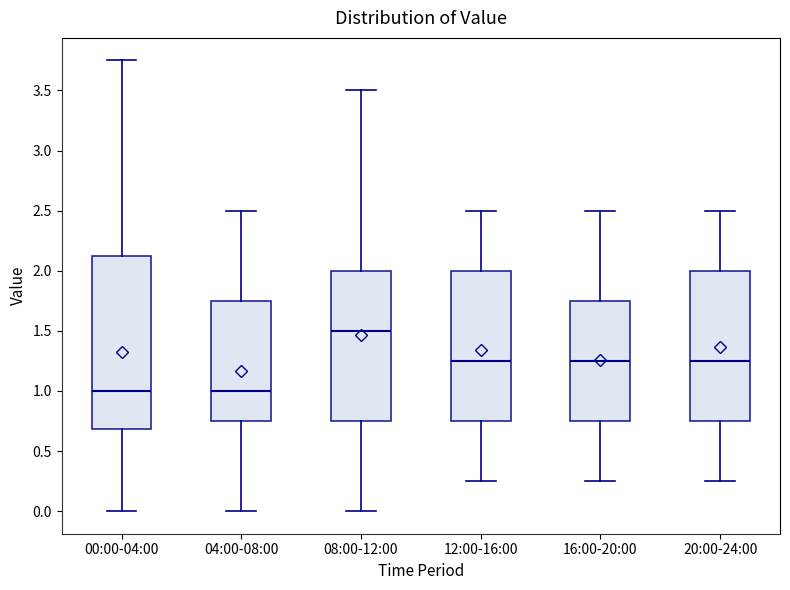

Where does the lower whisker of the box for 12:00-16:00 end on the y-axis? The values are not printed on the chart, so give them approximately, as read against the axis.

0.25